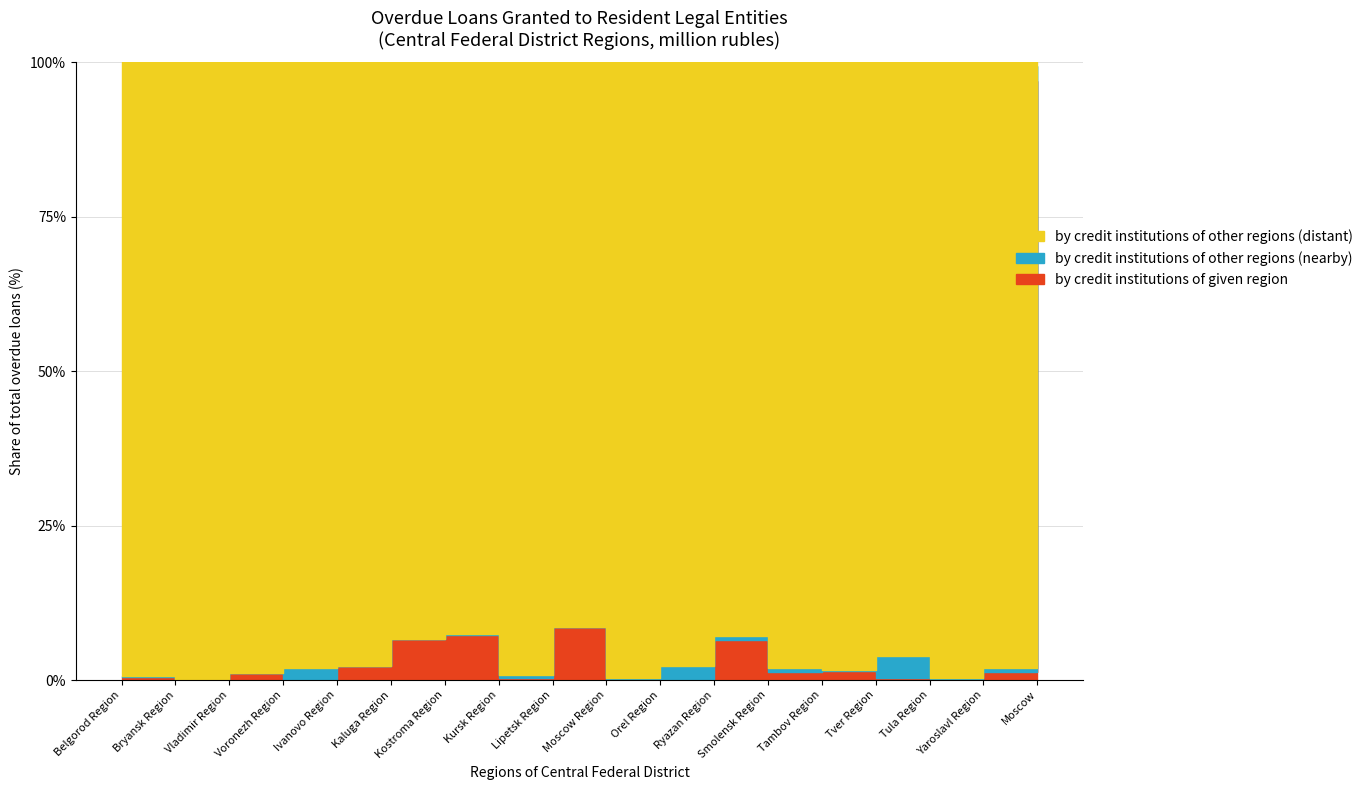

Does the chart display data point markers on the line(s)?

No